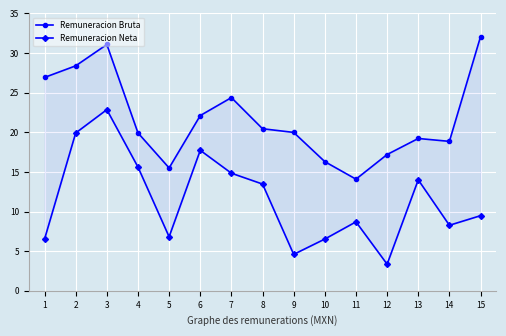

True or false: Remuneracion Bruta and Remuneracion Neta cross at least once.

False